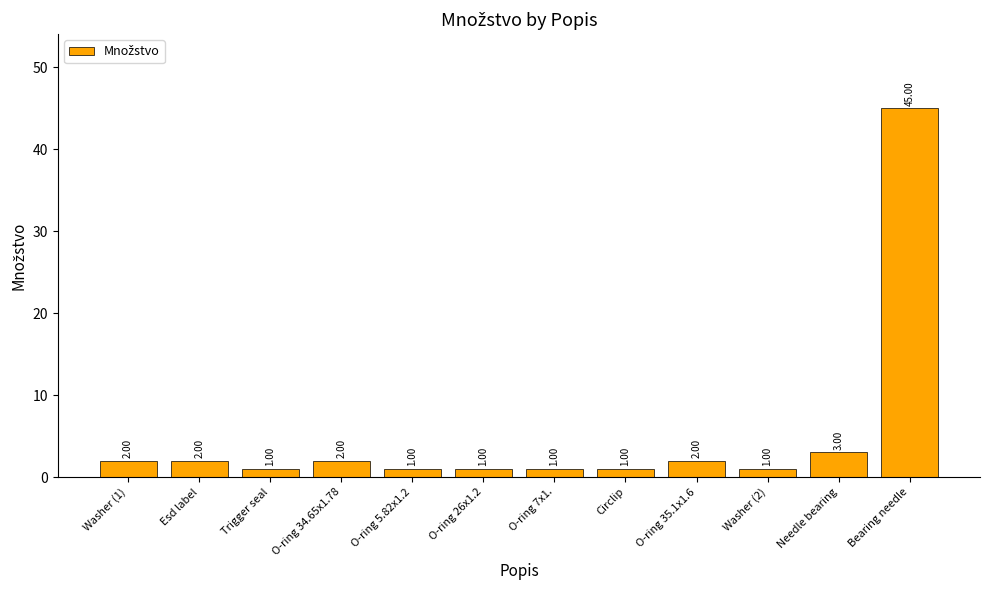

Are the bars grouped side by side (vs. stacked)?

No